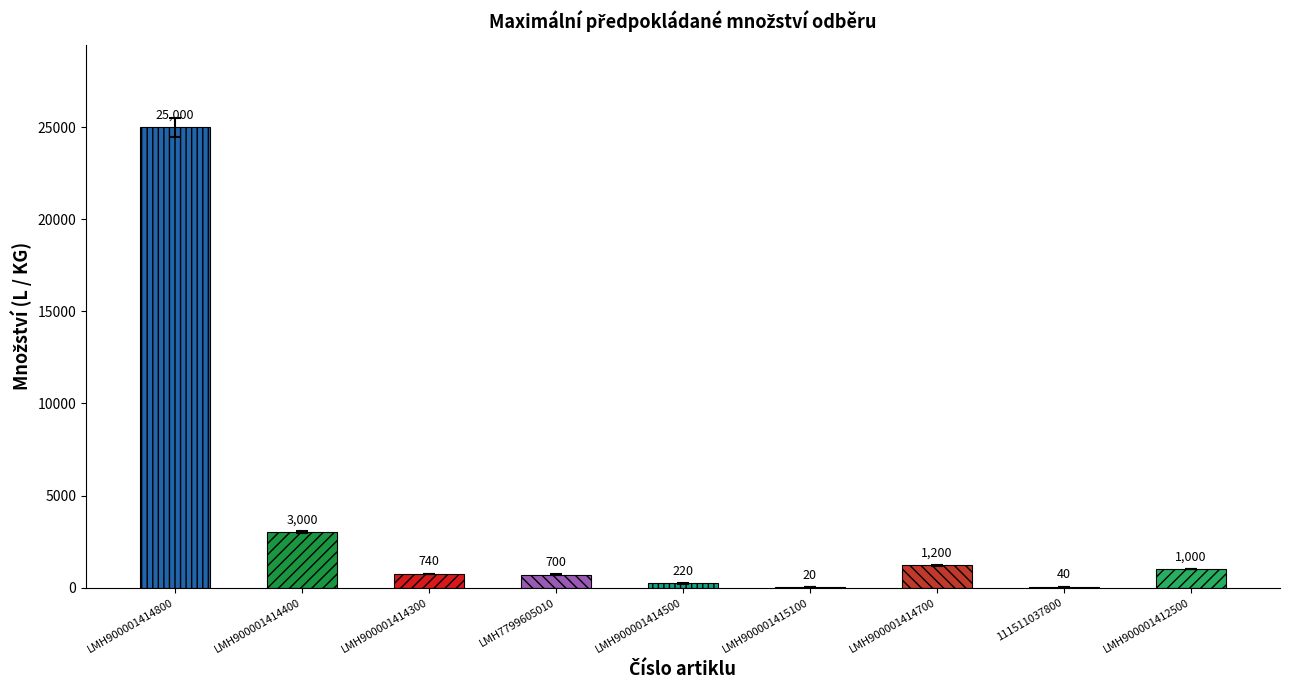

Is it true that the value at LMH900001414300 is 740?

True